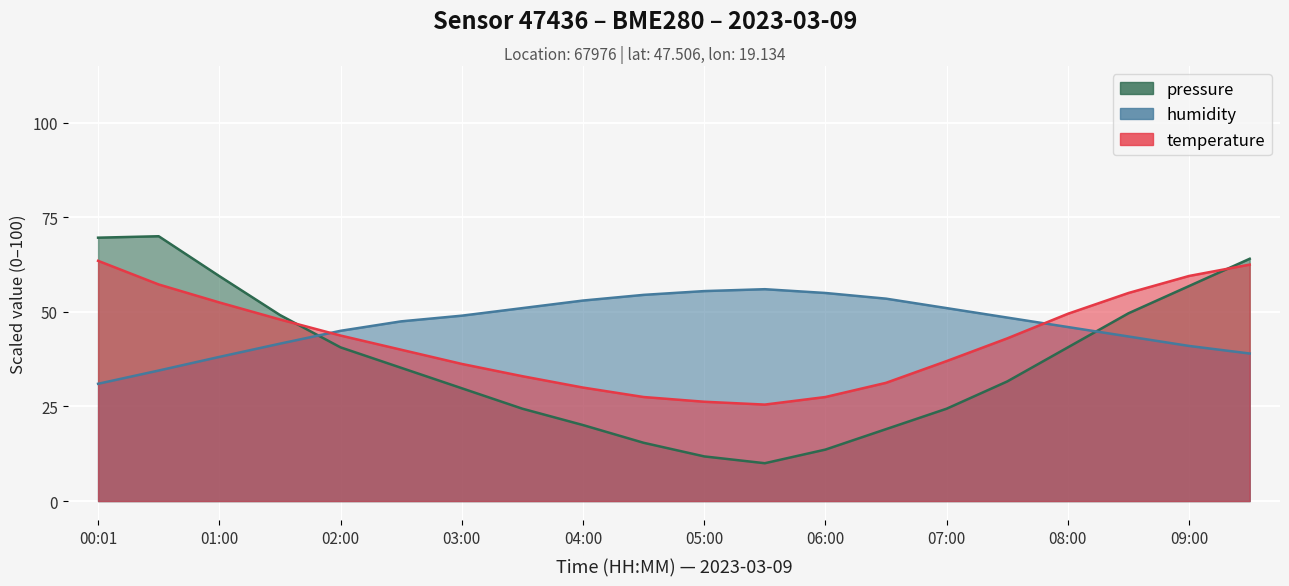

Between 03:00 and 07:30, which is larger?

07:30